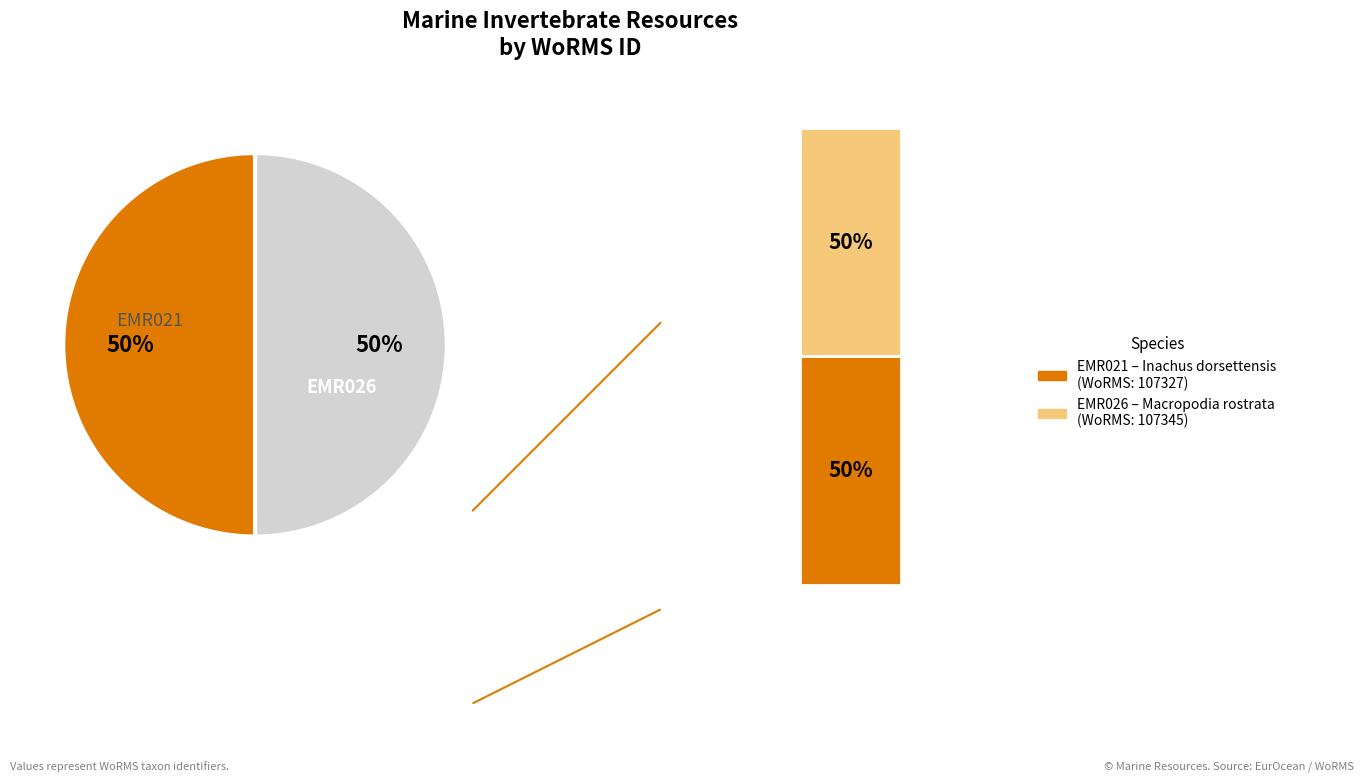

Rank the categories by value from lowest to highest.

EMR021, EMR026